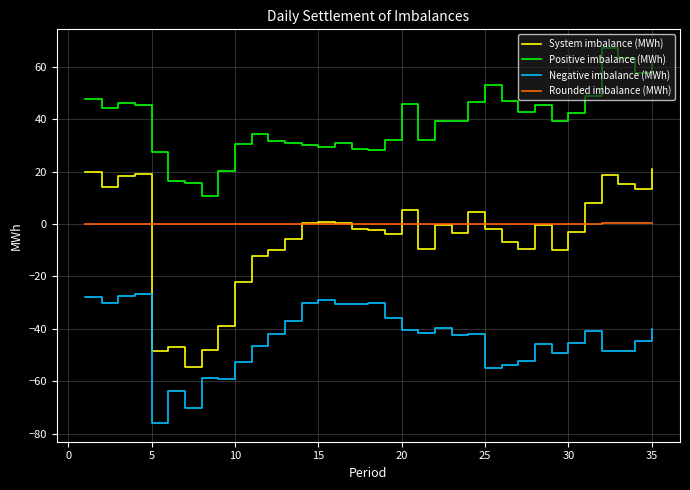

True or false: Rounded imbalance (MWh) and Negative imbalance (MWh) cross at least once.

False